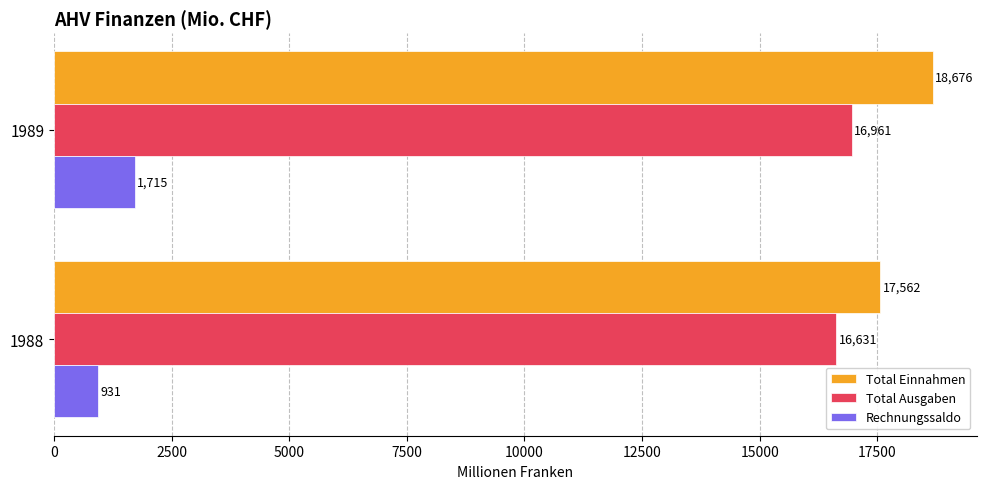

Which series has the largest range (max minus min)?

Total Einnahmen